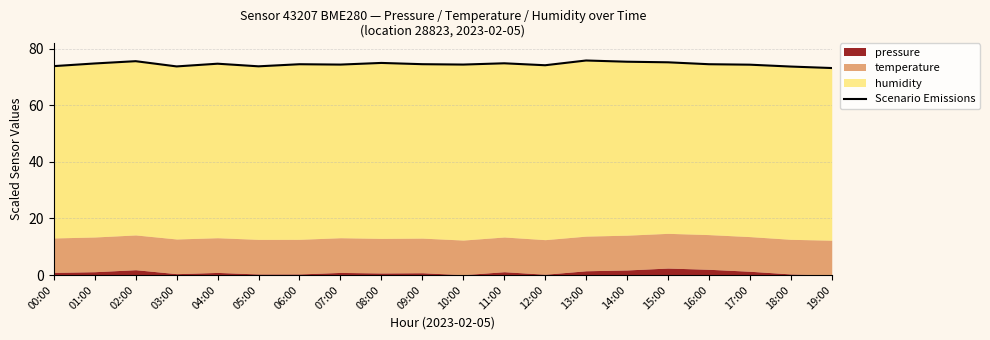

Which has a higher value, 07:00 or 02:00?

02:00